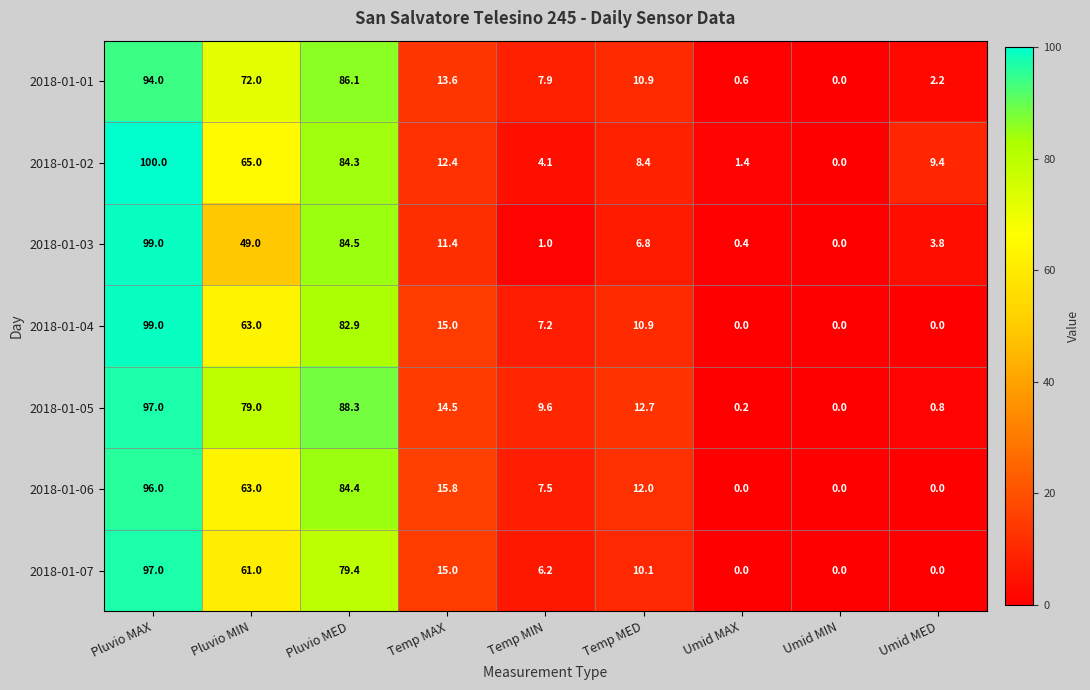

Which label corresponds to the largest value in the chart?

Pluvio MAX